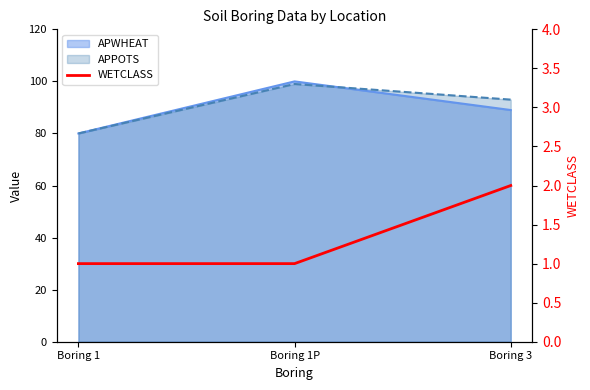

Where is the data nearest to the value 1?

Boring 1